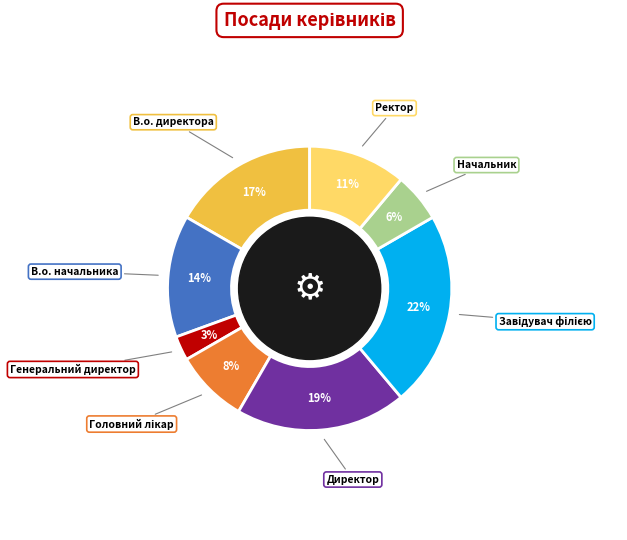

Is there a majority slice in this chart?

No